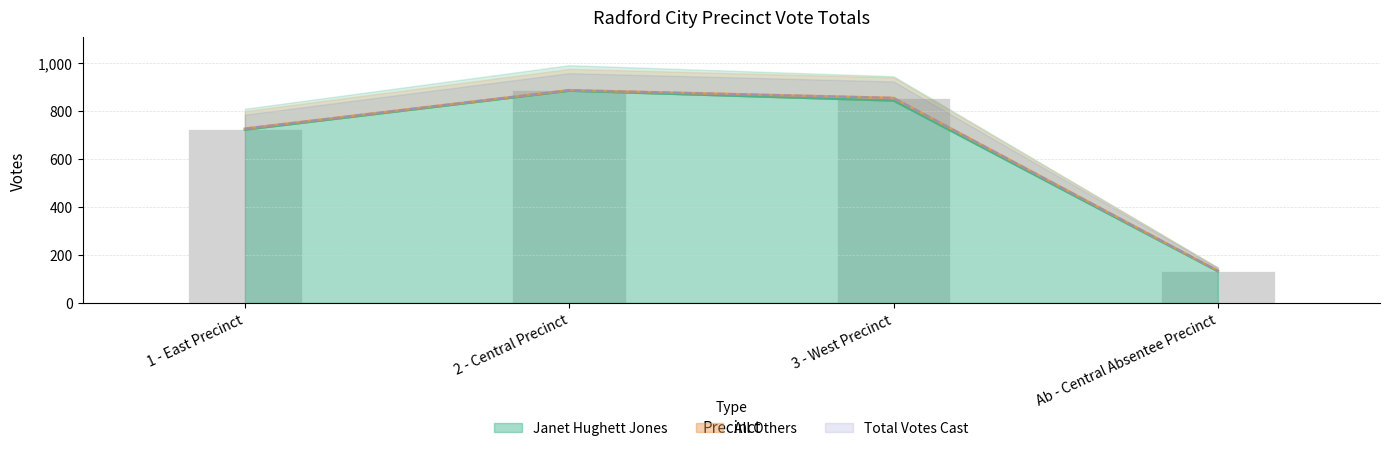

How many data points in Total Votes Cast are less than 854?

2